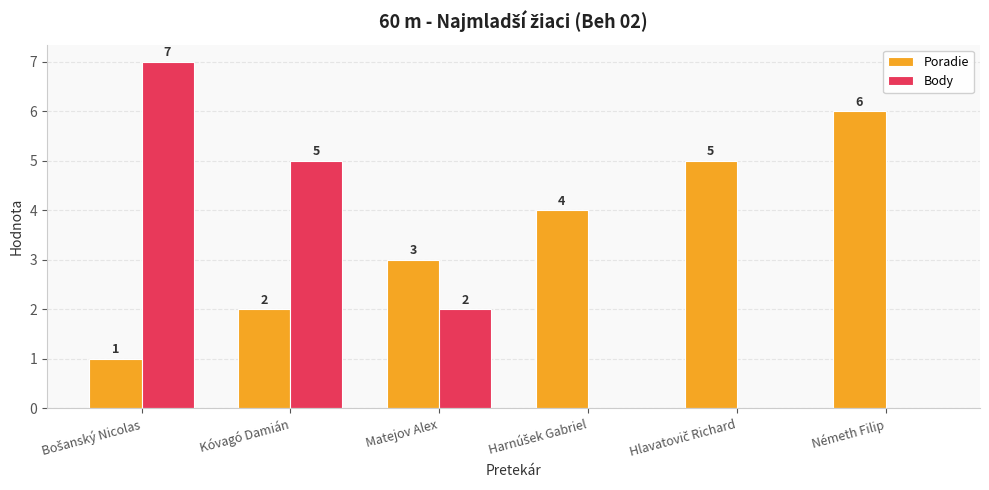

Where is Body nearest to the value 3?

Matejov Alex